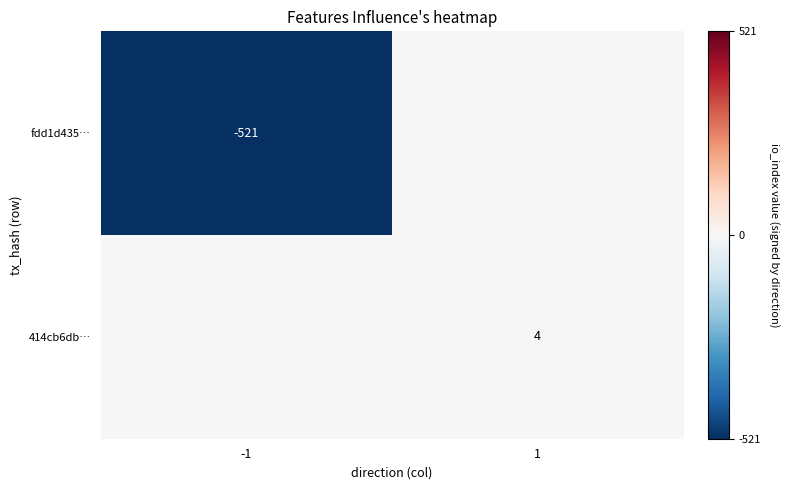

Is it true that fdd1d435… equals -521 at -1?

True